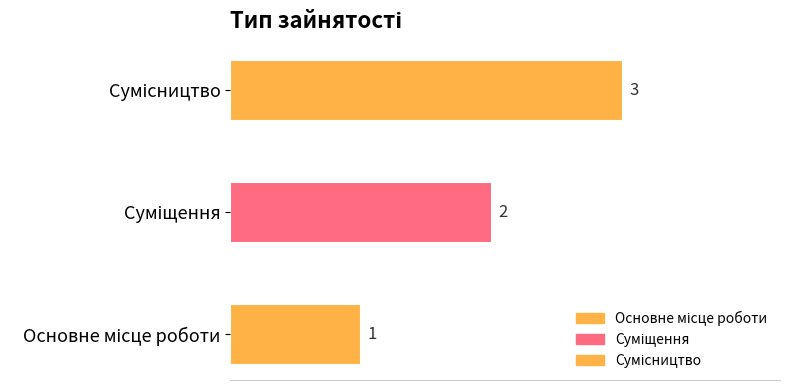

What is the approximate value at Суміщення?

2